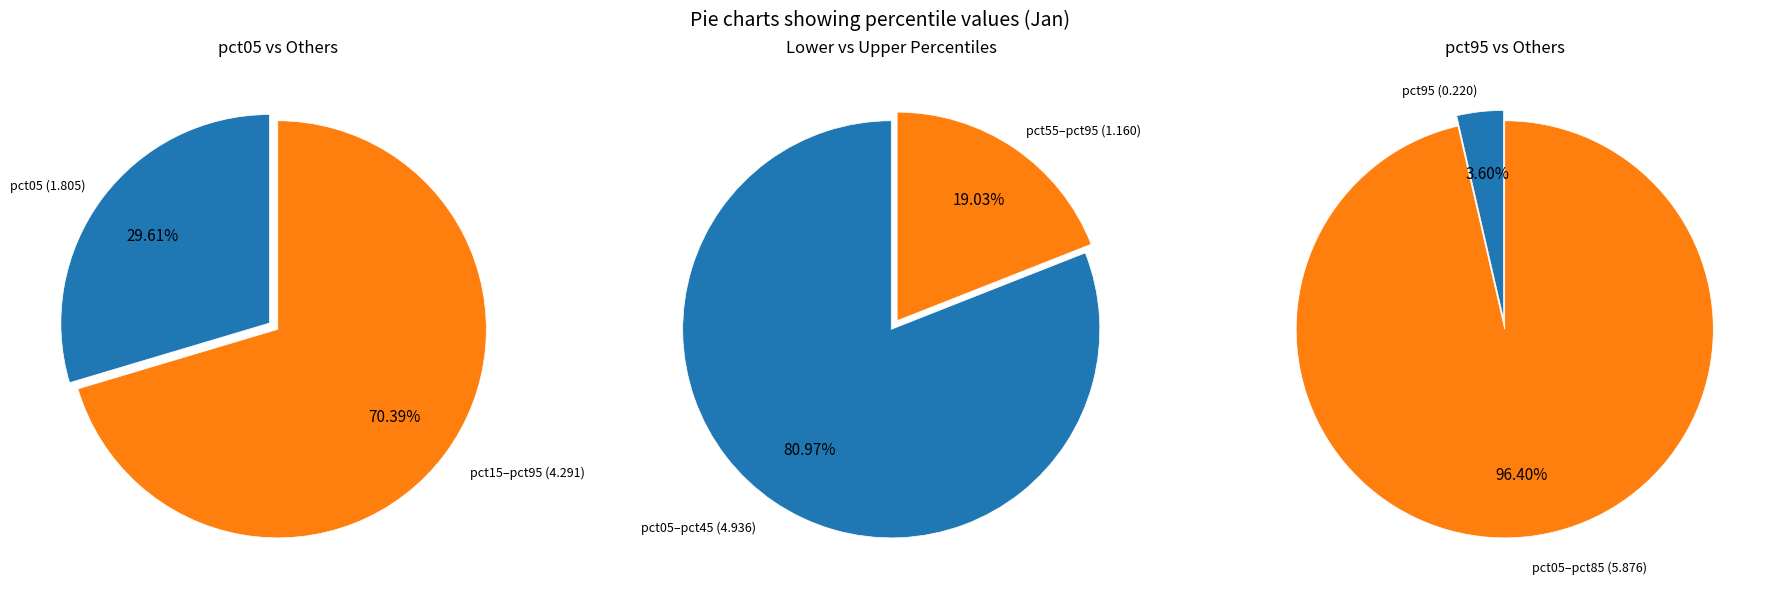

Do pct85 and pct05 together represent more than half of the pie?

No